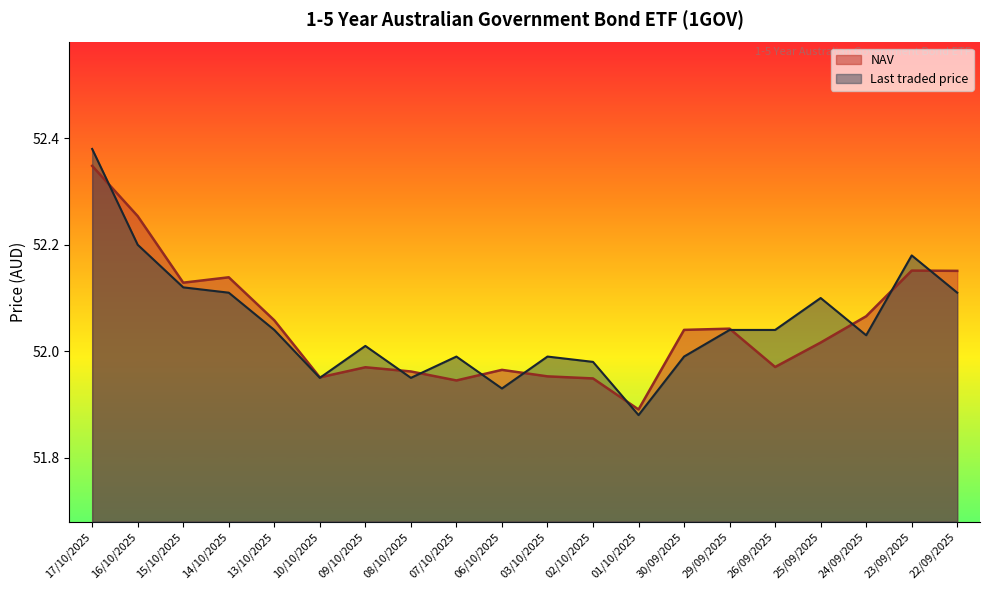

What is the sum of all NAV values?

1041.0